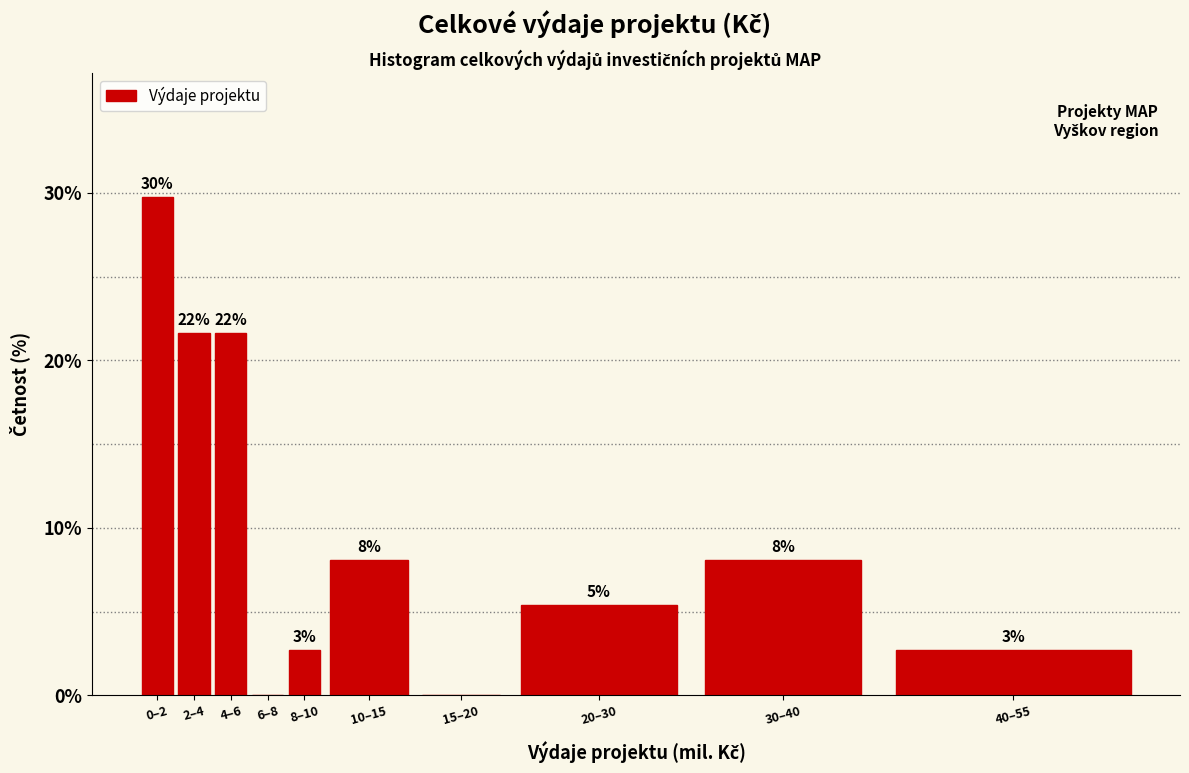

Are the bars horizontal?

No